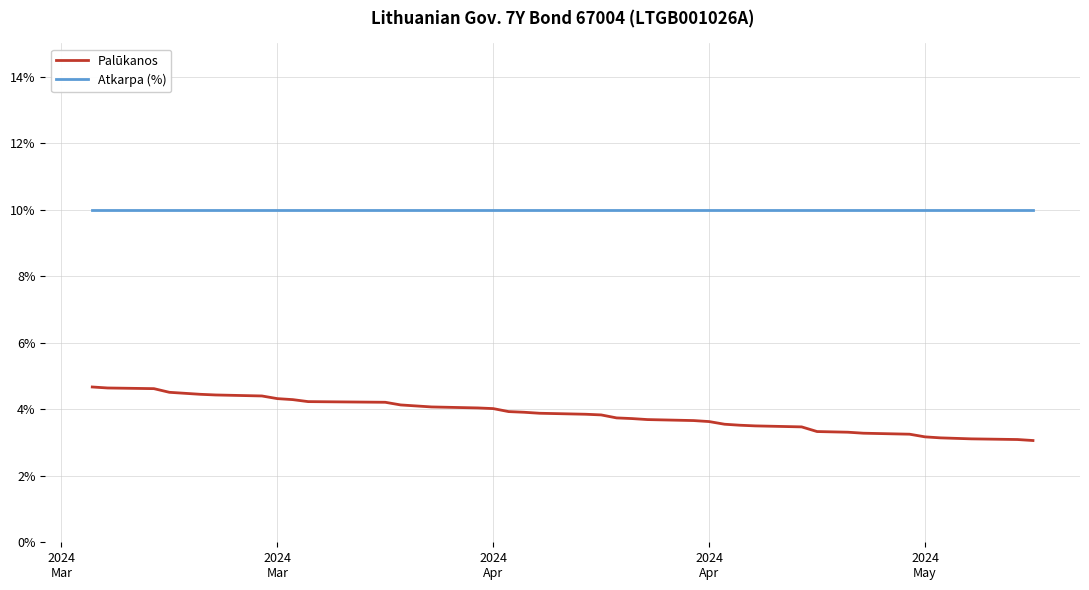

What is the lowest value of the Atkarpa (%) series?

0.1